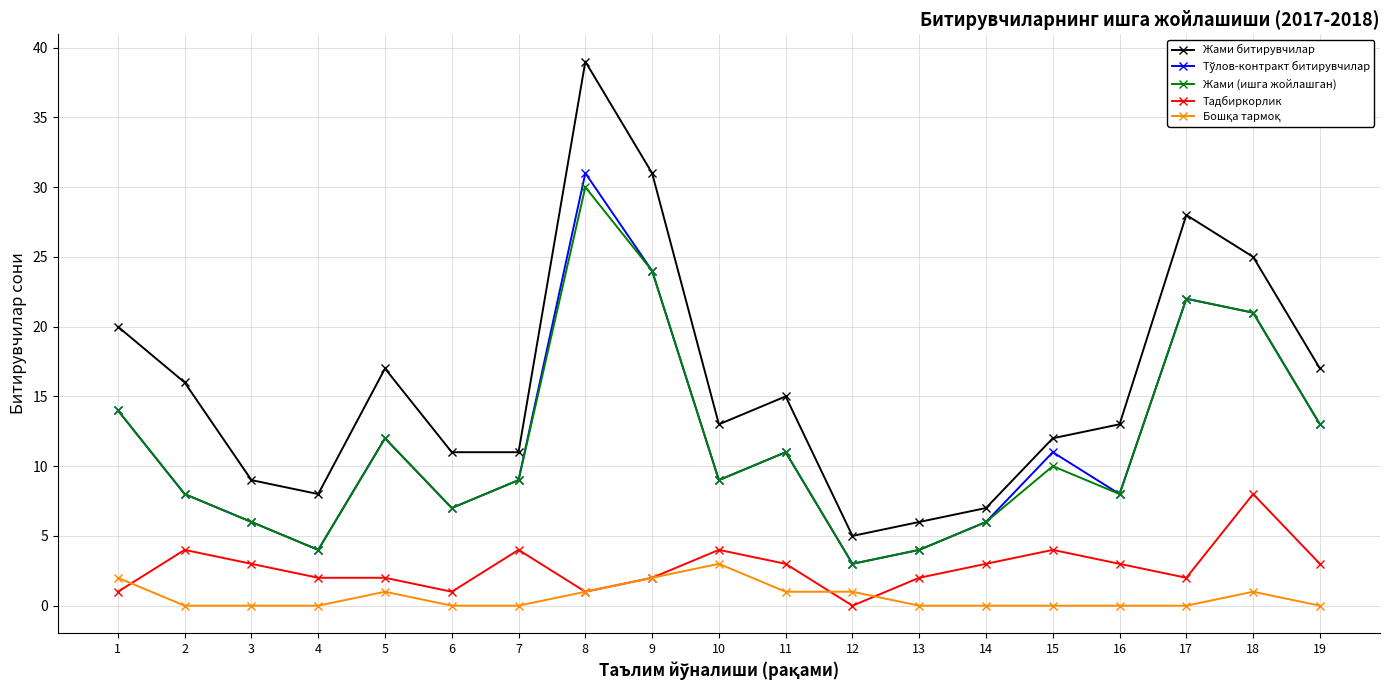

What value does the Жами битирувчилар series have at 1, to the nearest 5?

20